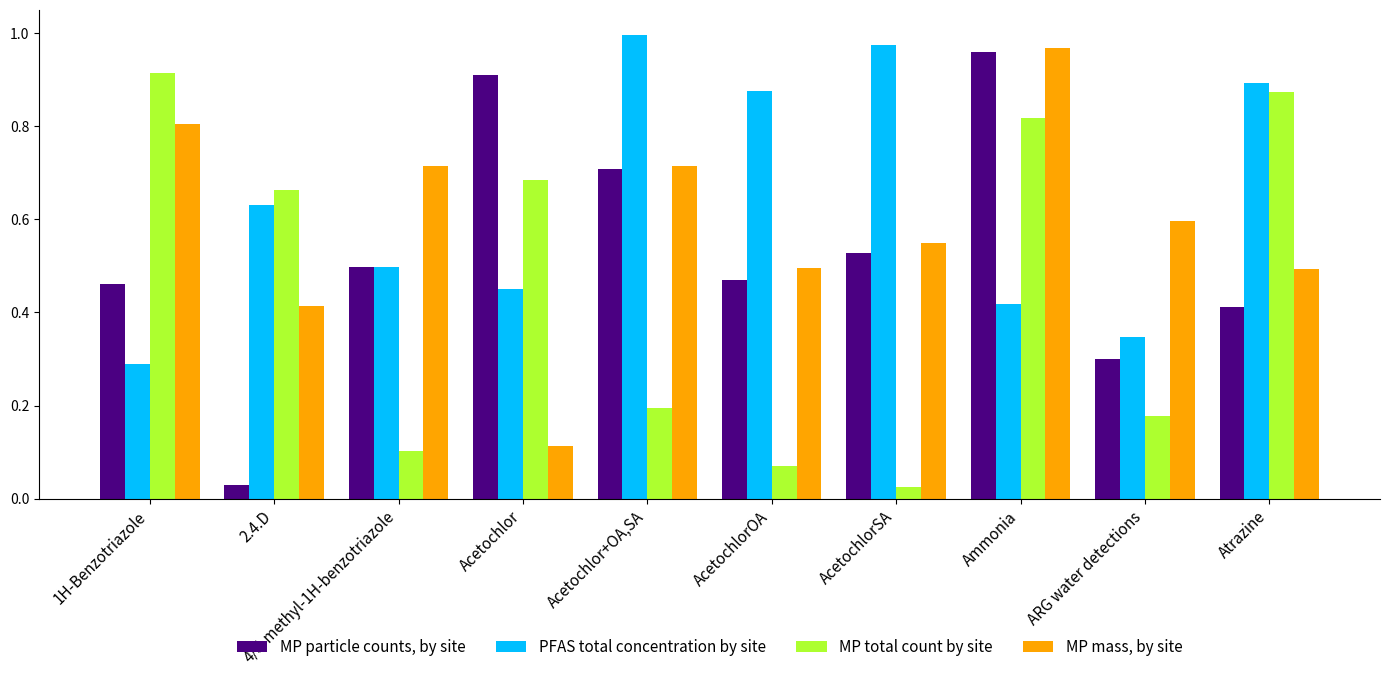

At which category does the chart reach its peak across all series?

Acetochlor+OA,SA